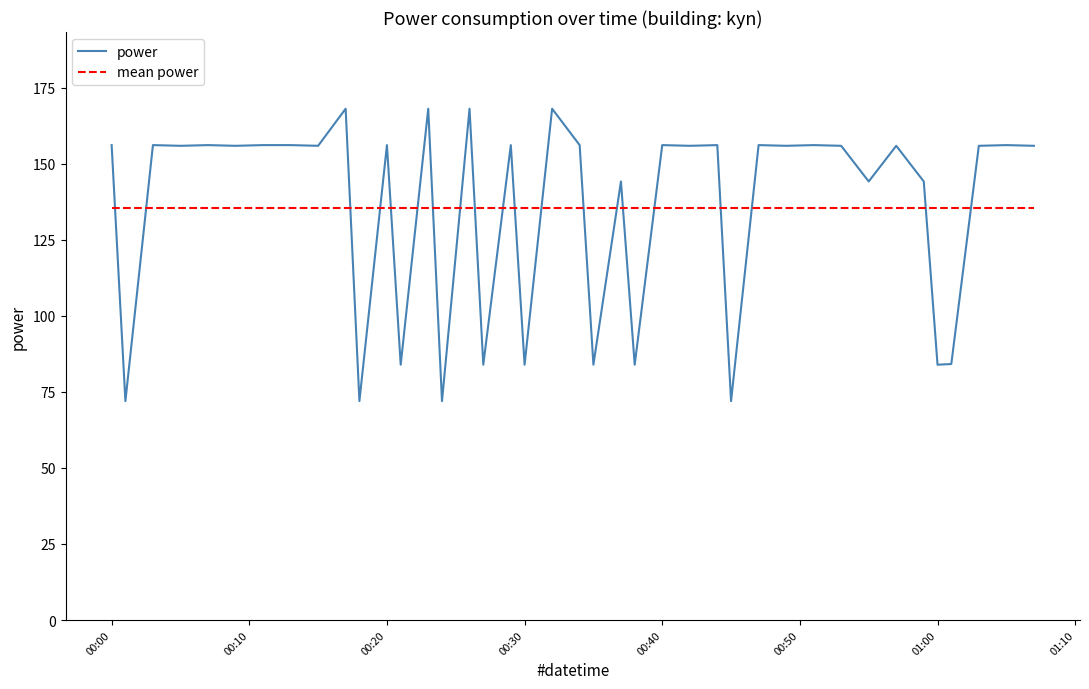

Does the chart have visible grid lines?

No